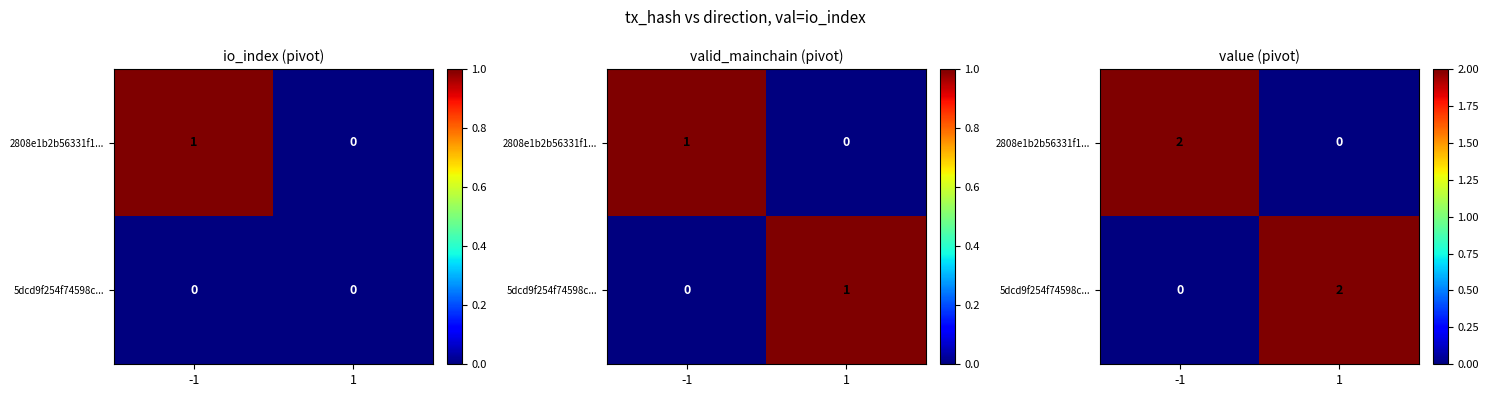

At which label is 5dcd9f254f74598c... closest to 1?

-1